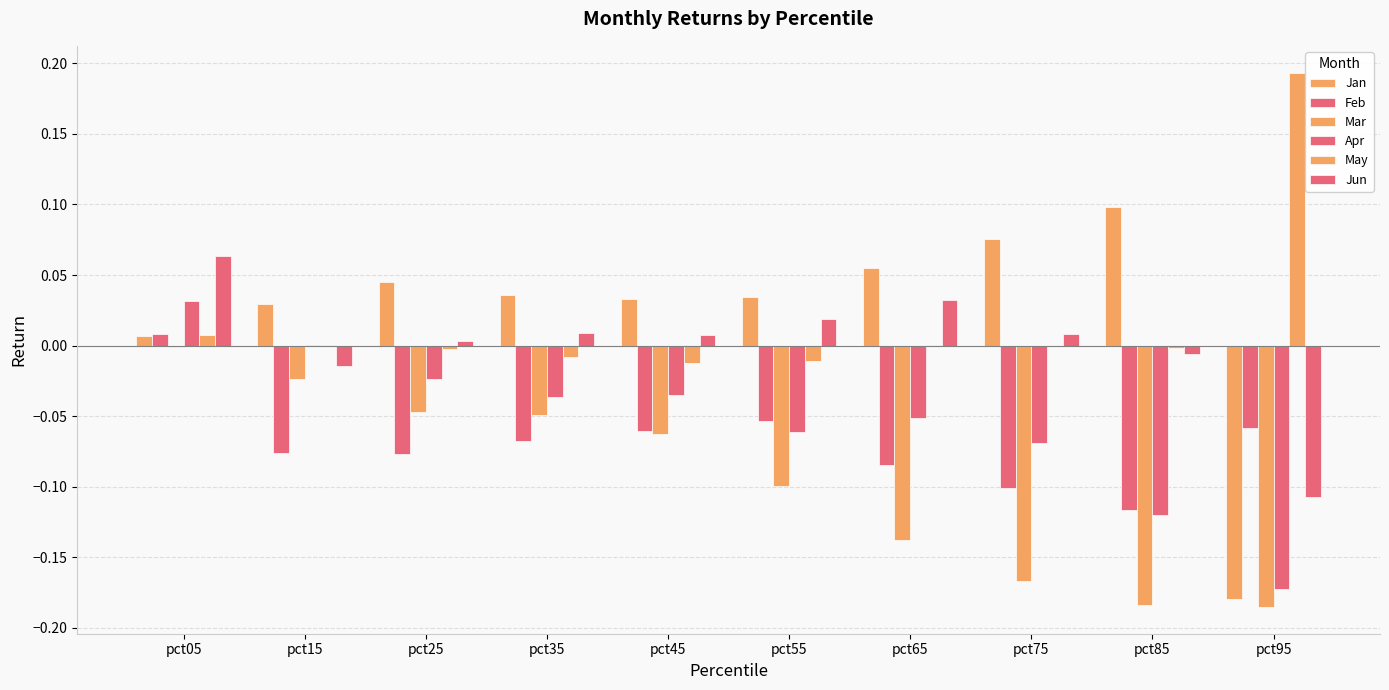

How many data points in Jan are above 0?

9